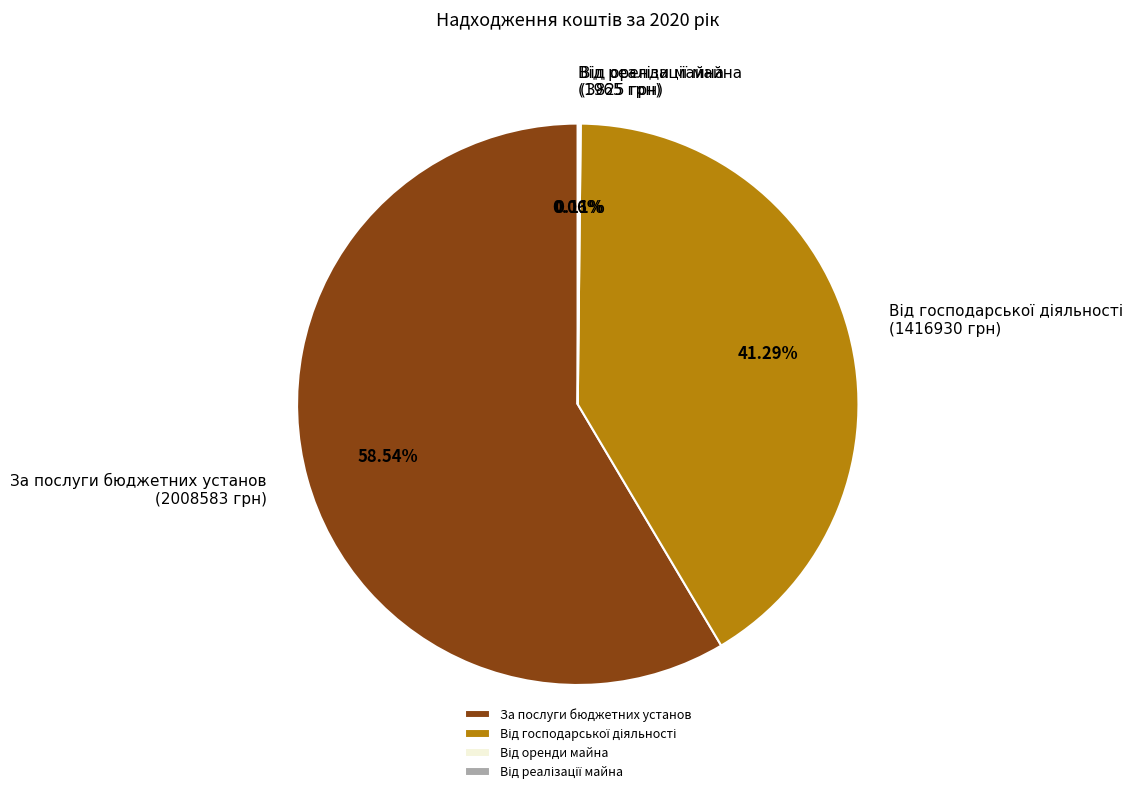

Which category has the biggest portion of the pie?

За послуги бюджетних установ